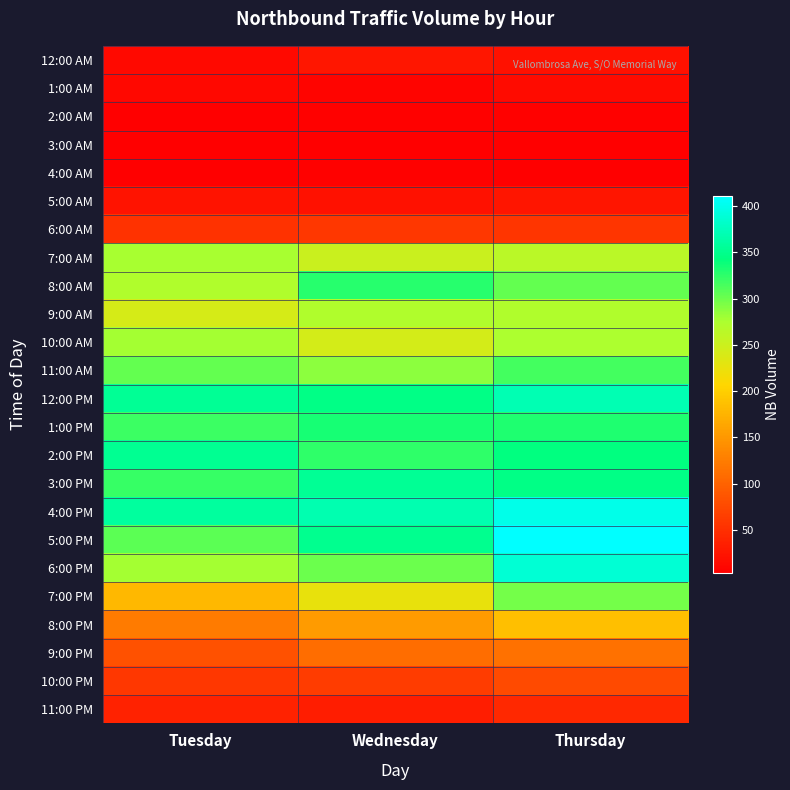

What is the total value across all series at Wednesday?

4474